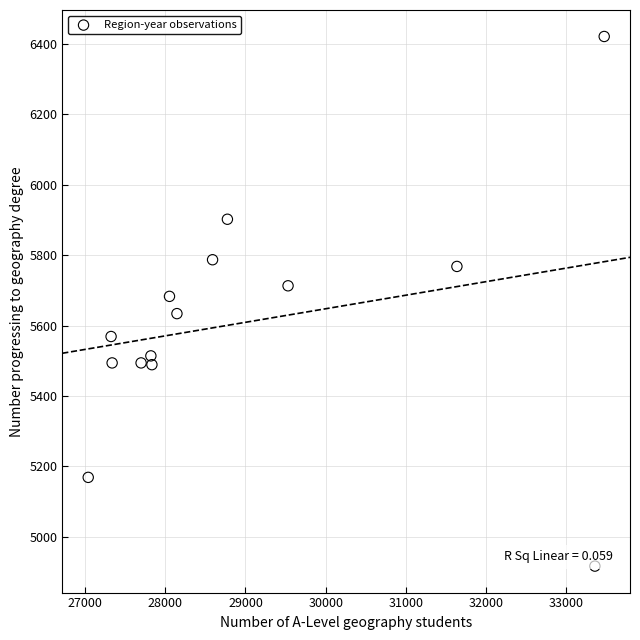

What is the range of Y values (max minus min)?

1504